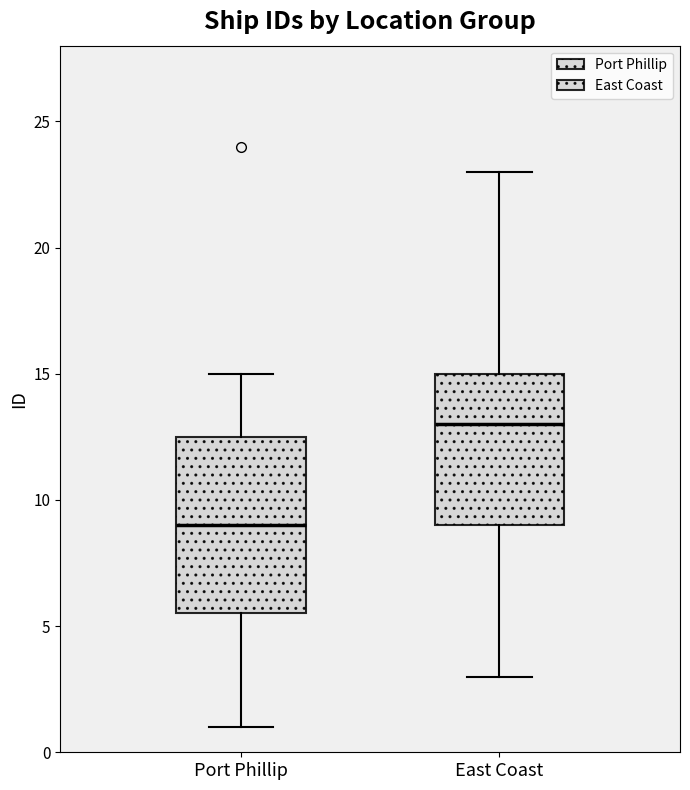

Which box has the lowest median line?

Port Phillip